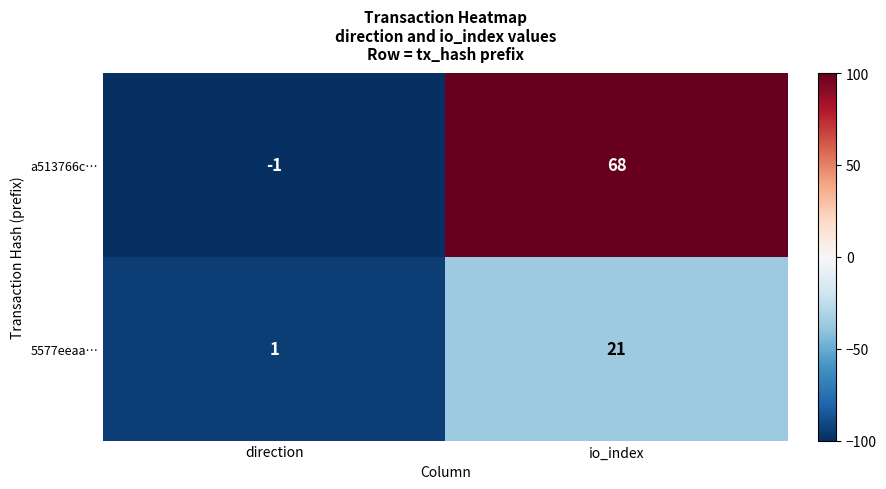

What is the difference between the maximum and minimum values in the a513766c… series?

69